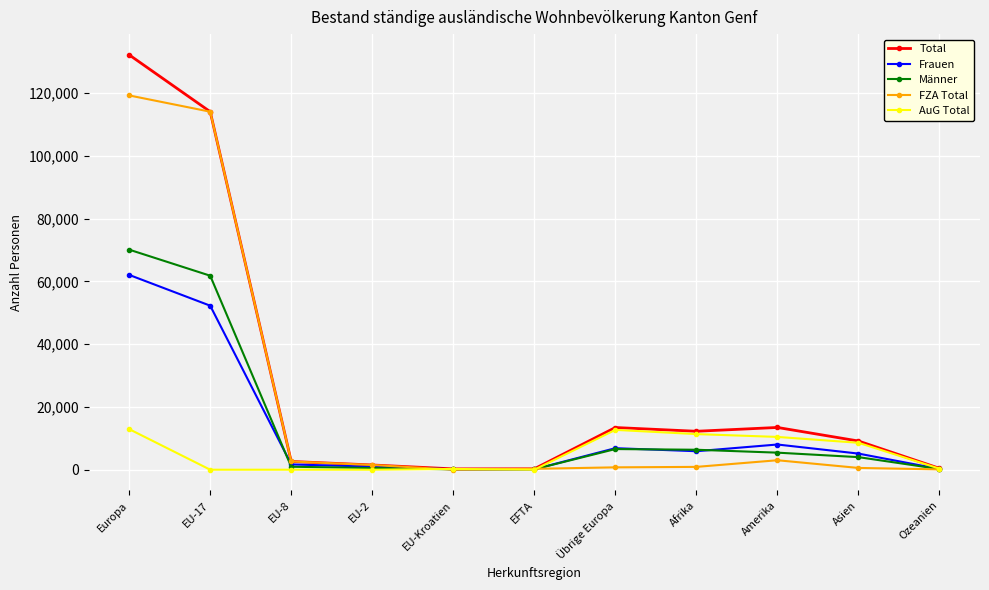

What is the average value of the AuG Total series?

5141